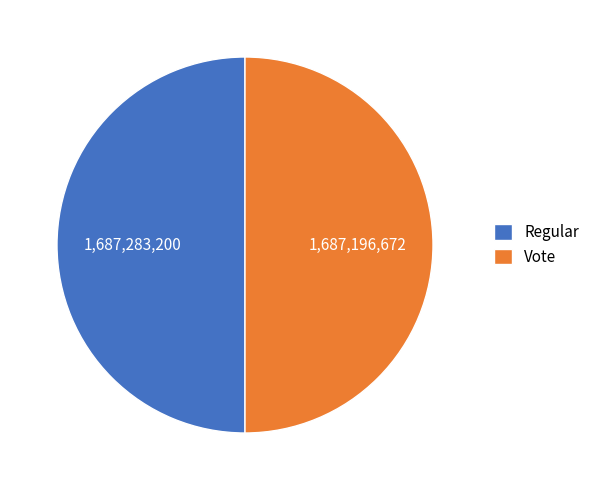

Combined, do Regular and Vote account for over 50%?

Yes